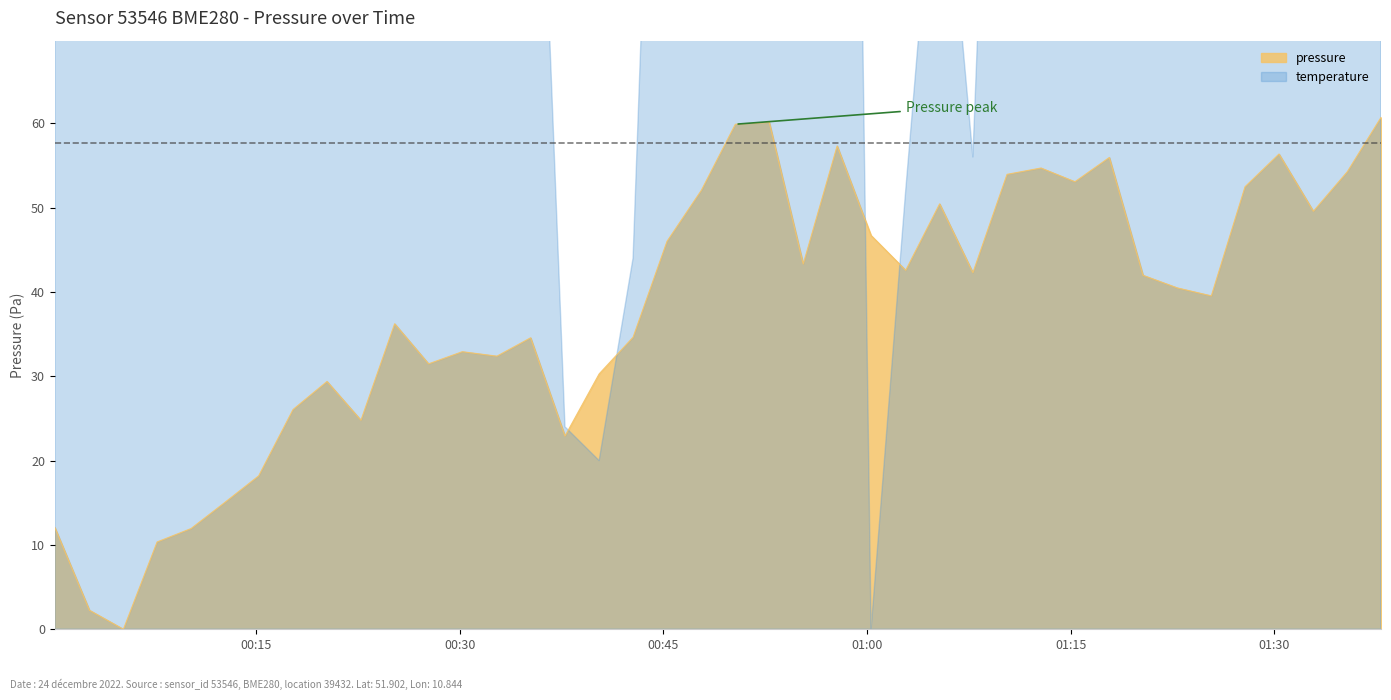

How many categories are shown in the chart?

40